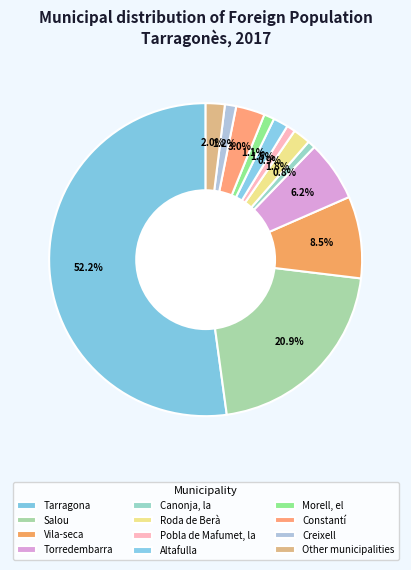

The Constantí slice represents 10% of the pie. True or false?

False